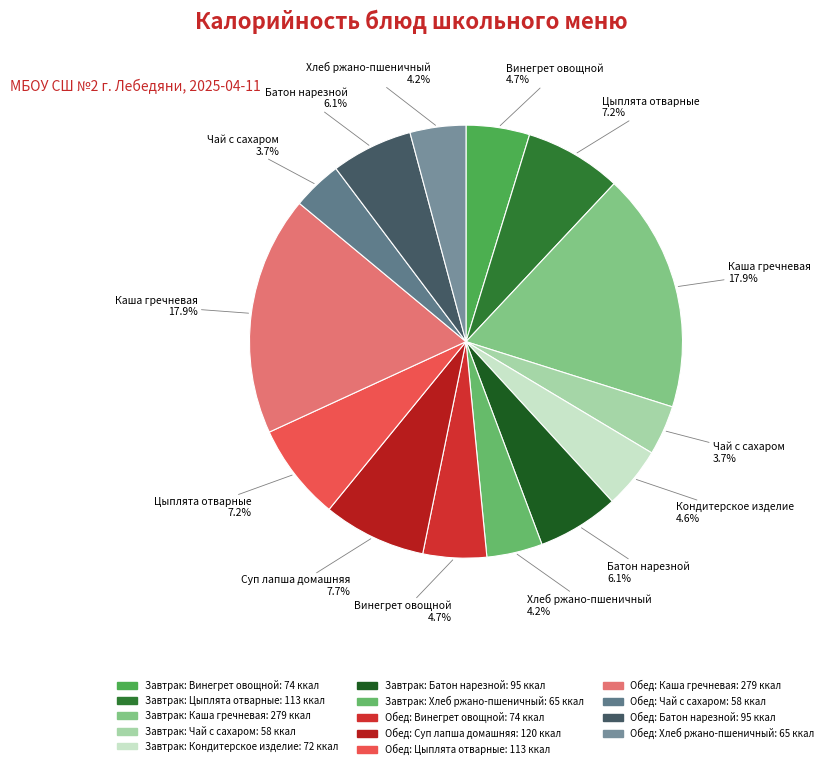

What is the largest slice in the pie chart?

Завтрак: Каша гречневая